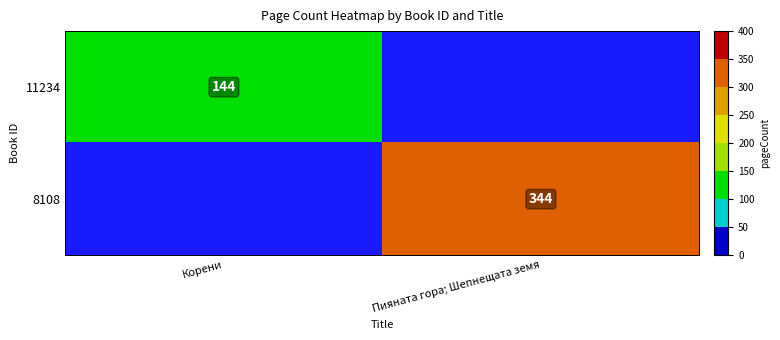

Is it true that 8108 equals 344 at Пияната гора; Шепнещата земя?

True